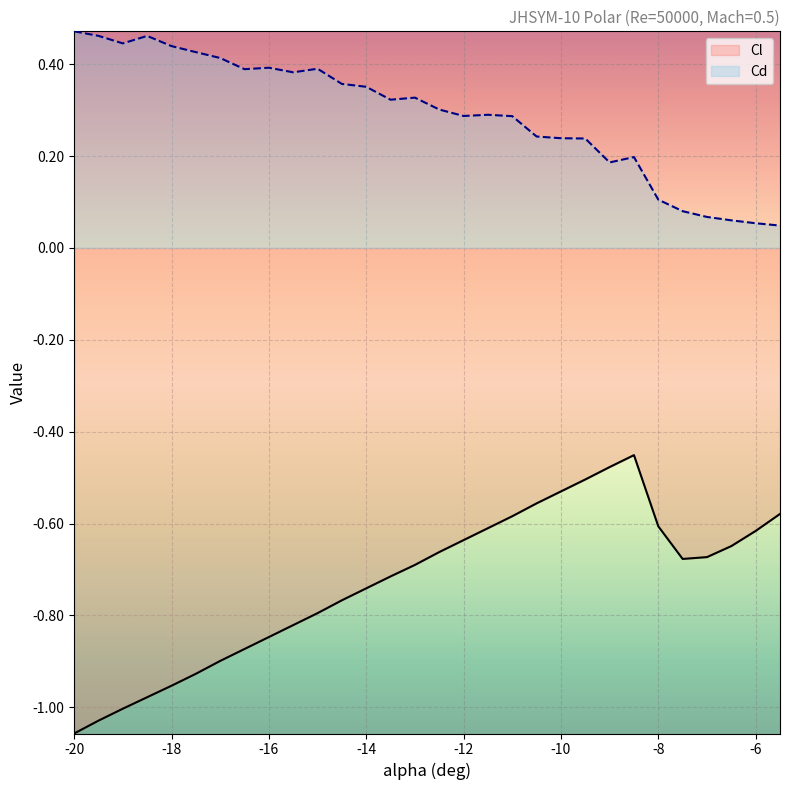

Reading left to right, list all the values displayed in this chart.

Cl: -1.1	-1.0	-1.0	-1.0	-1.0	-0.9	-0.9	-0.9	-0.8	-0.8	-0.8	-0.8	-0.7	-0.7	-0.7	-0.7	-0.6	-0.6	-0.6	-0.6	-0.5	-0.5	-0.5	-0.5	-0.6	-0.7	-0.7	-0.6	-0.6	-0.6
Cd: 0.5	0.5	0.4	0.5	0.4	0.4	0.4	0.4	0.4	0.4	0.4	0.4	0.4	0.3	0.3	0.3	0.3	0.3	0.3	0.2	0.2	0.2	0.2	0.2	0.1	0.1	0.1	0.1	0.1	0.0